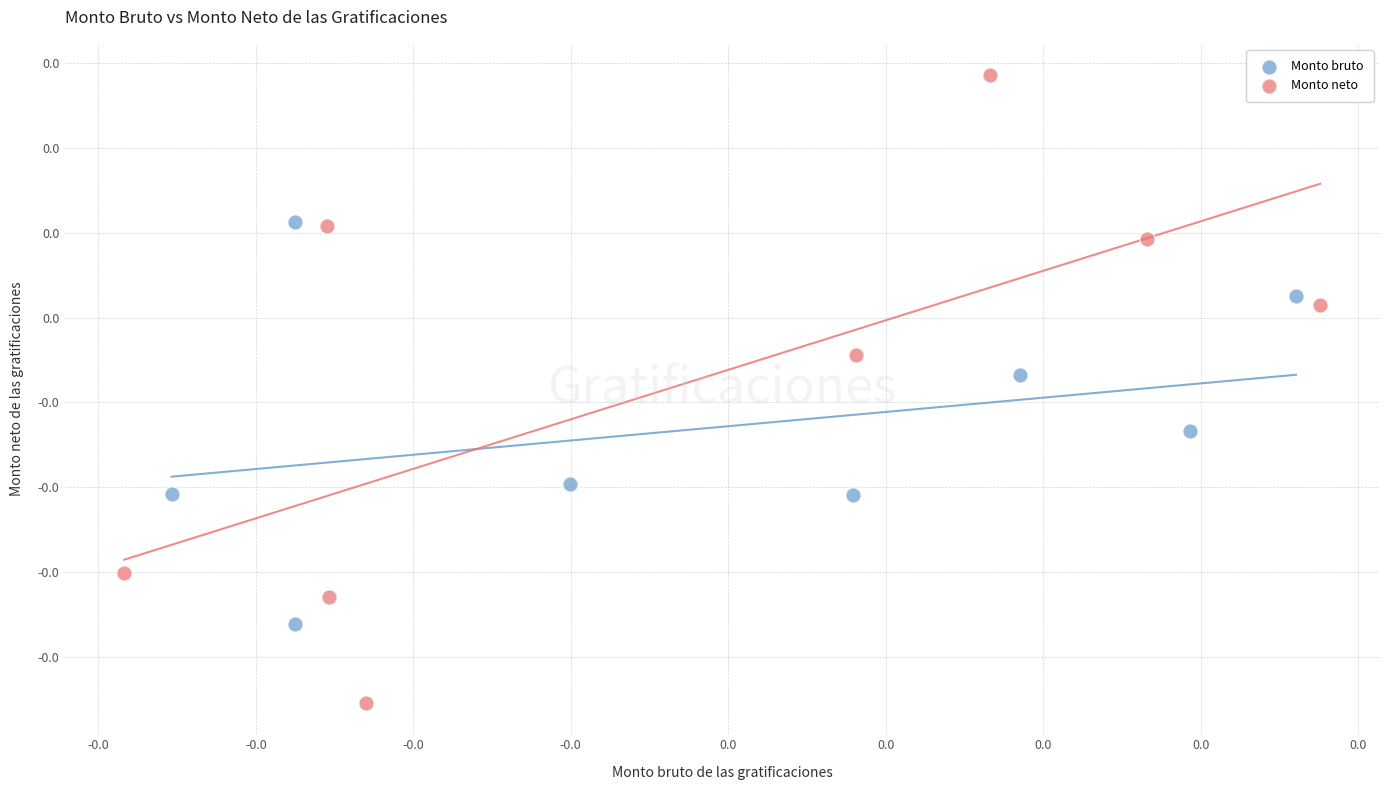

What are all the series names shown in the legend?

Monto bruto, Monto neto